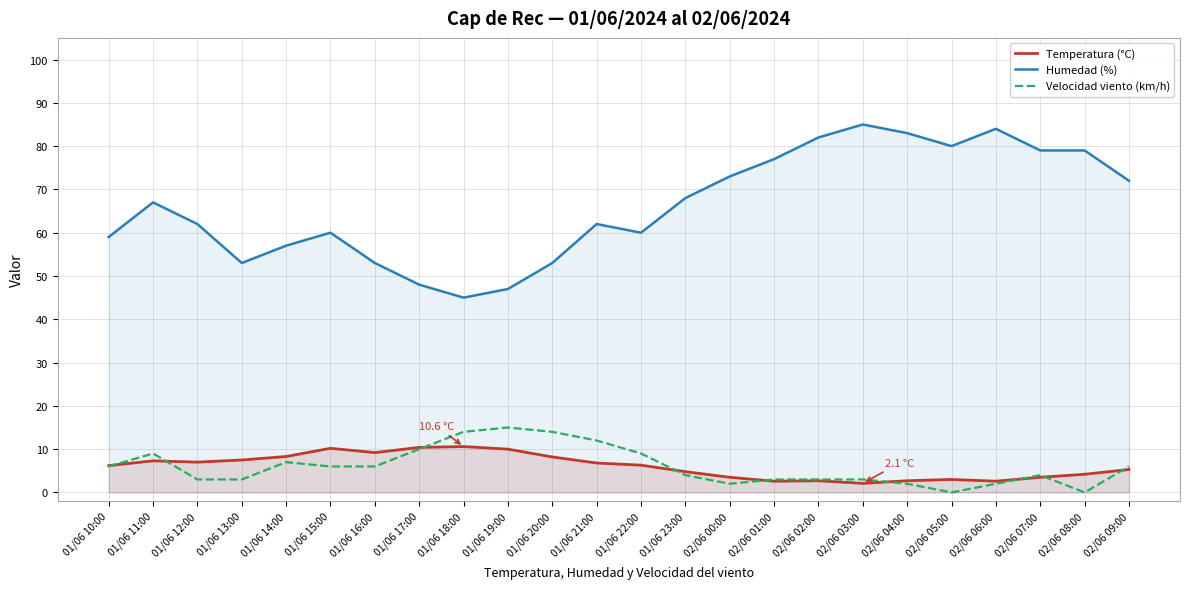

How many interior local valleys does the Temperatura (°C) series have?

5